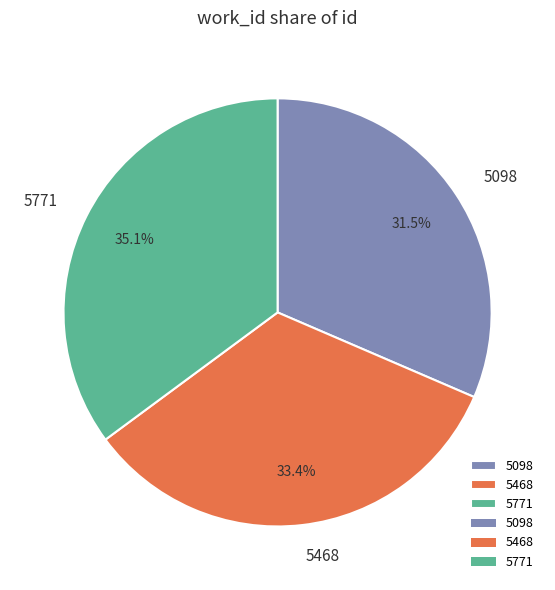

Is there any slice that represents more than half of the pie?

No